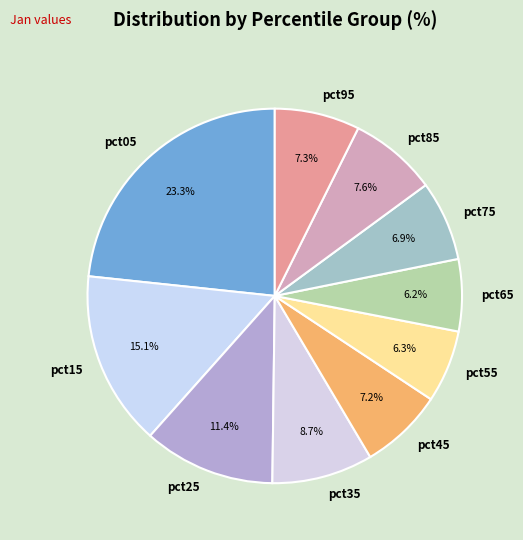

The pct35 slice represents 18% of the pie. True or false?

False